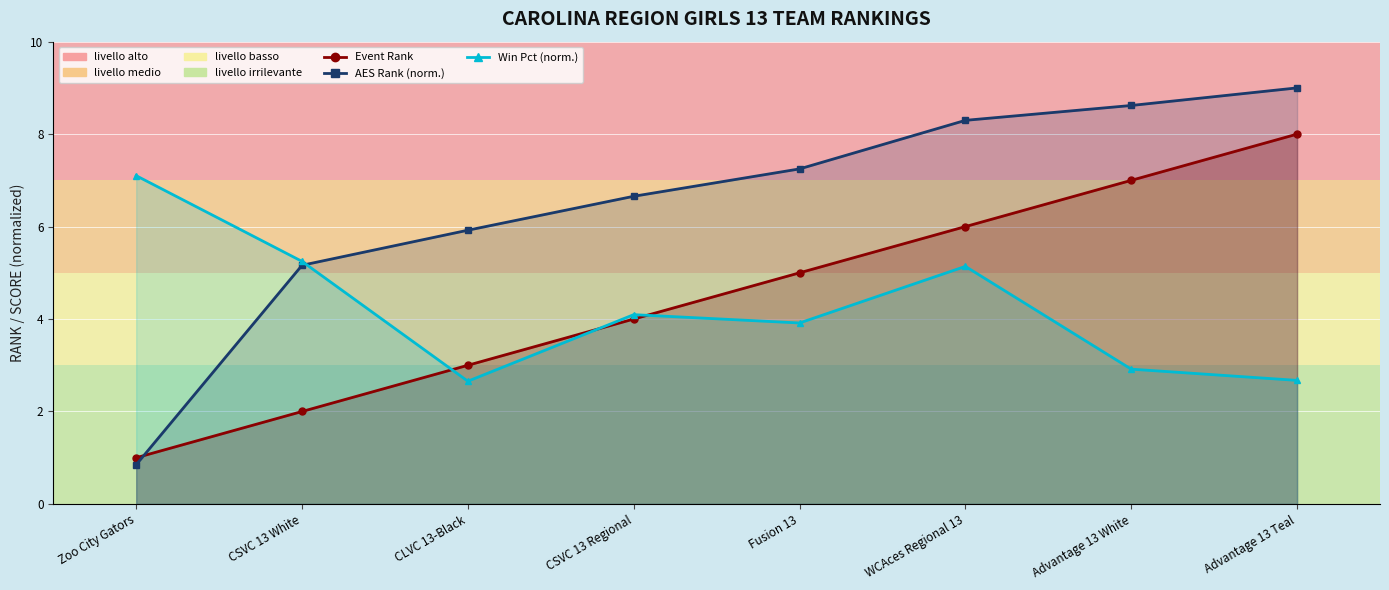

Where is the first local minimum for Win Pct (norm.)?

CLVC 13-Black